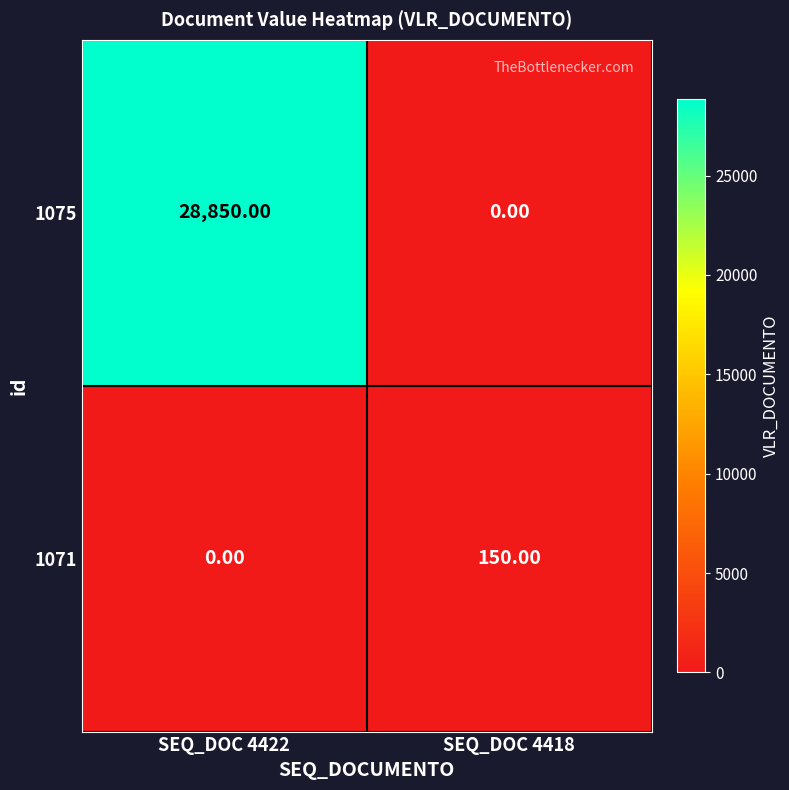

At which category is the sum across all series the highest?

SEQ_DOC 4422